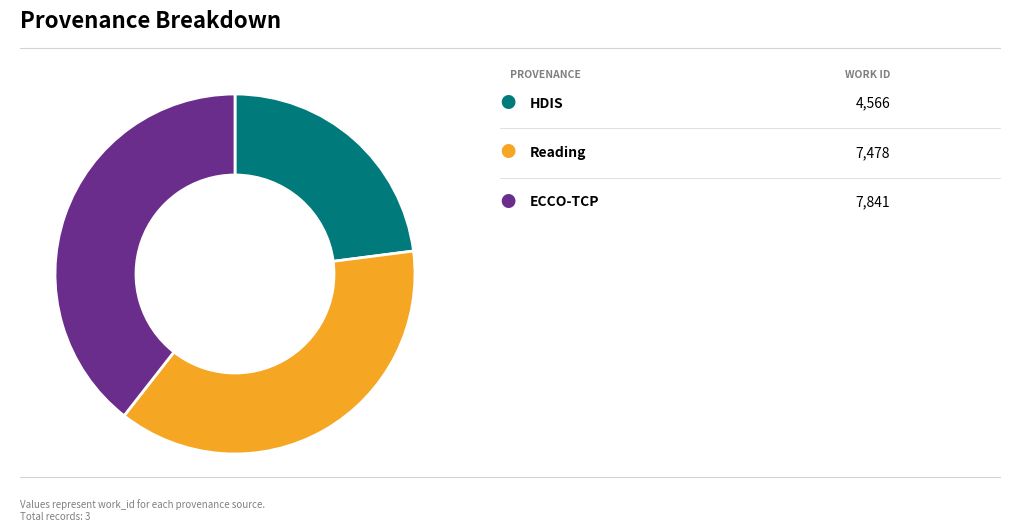

Is there a majority slice in this chart?

No